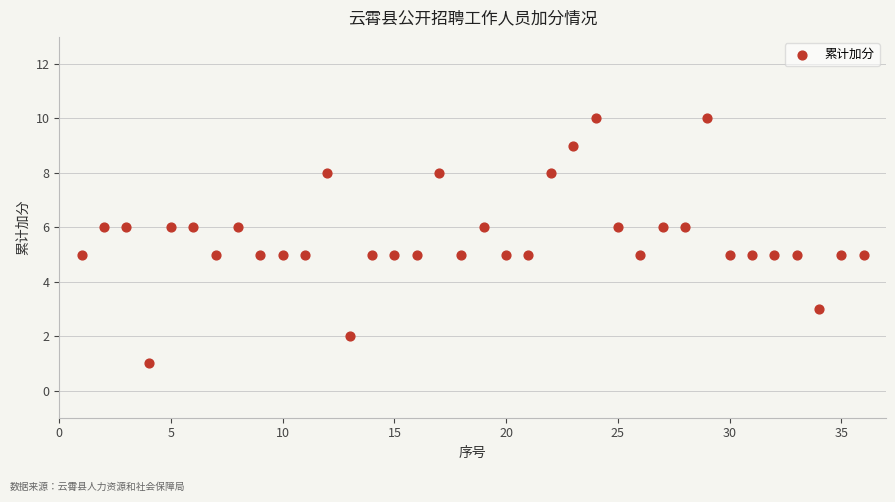

What is the range of X values (max minus min)?

35